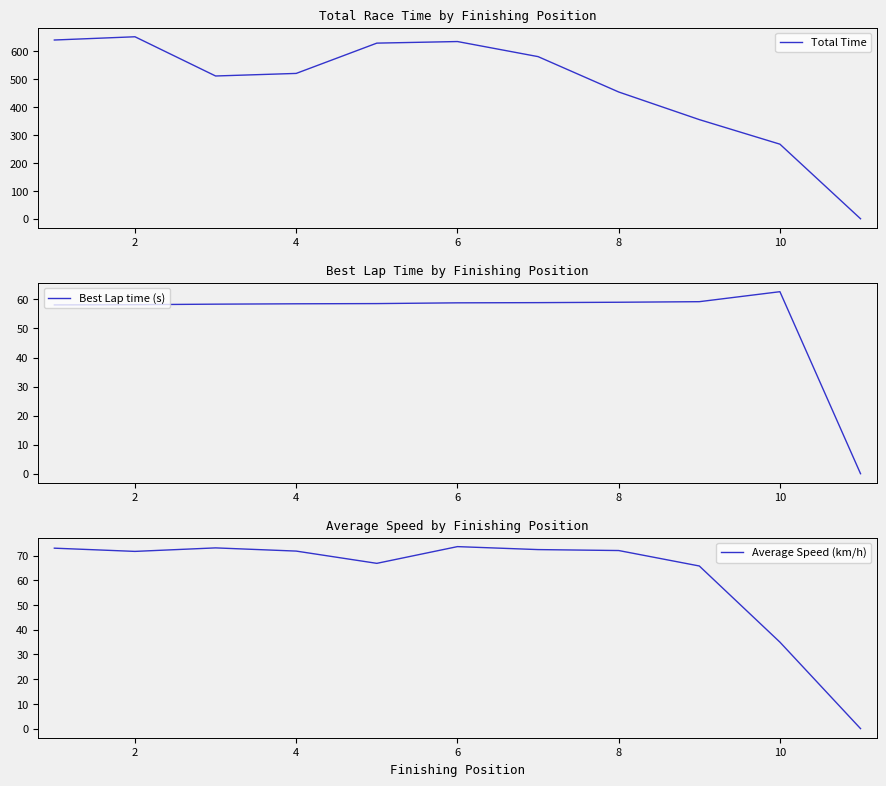

What is the greatest value displayed?

652.7